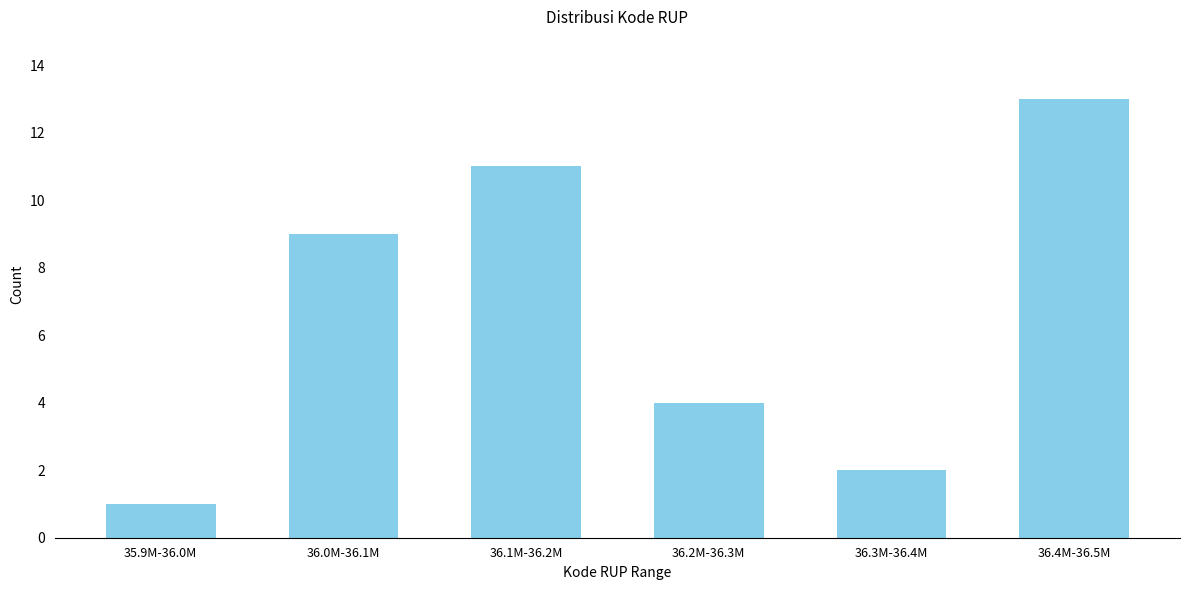

Reading left to right, transcribe all the data shown in this chart.

35.9M-36.0M=1	36.0M-36.1M=9	36.1M-36.2M=11	36.2M-36.3M=4	36.3M-36.4M=2	36.4M-36.5M=13